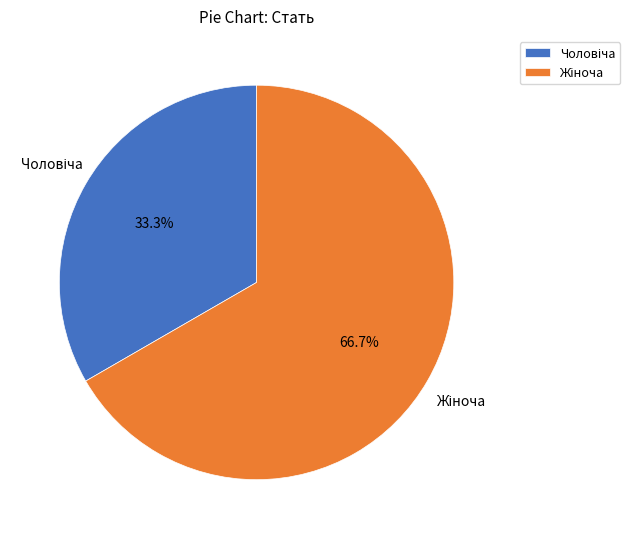

Is there any slice that represents more than half of the pie?

Yes